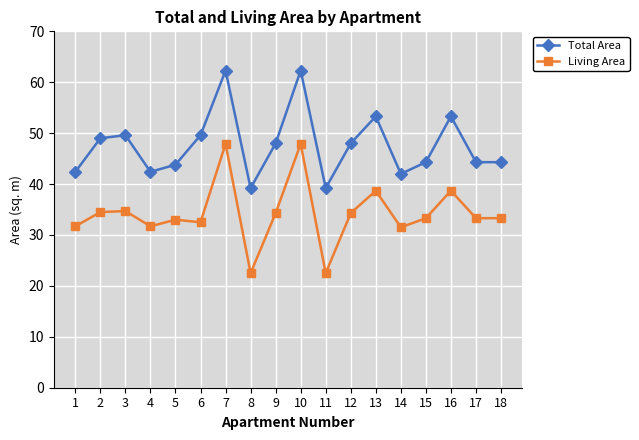

Is the value of Total Area at 4 greater than the value of Living Area at 6?

Yes